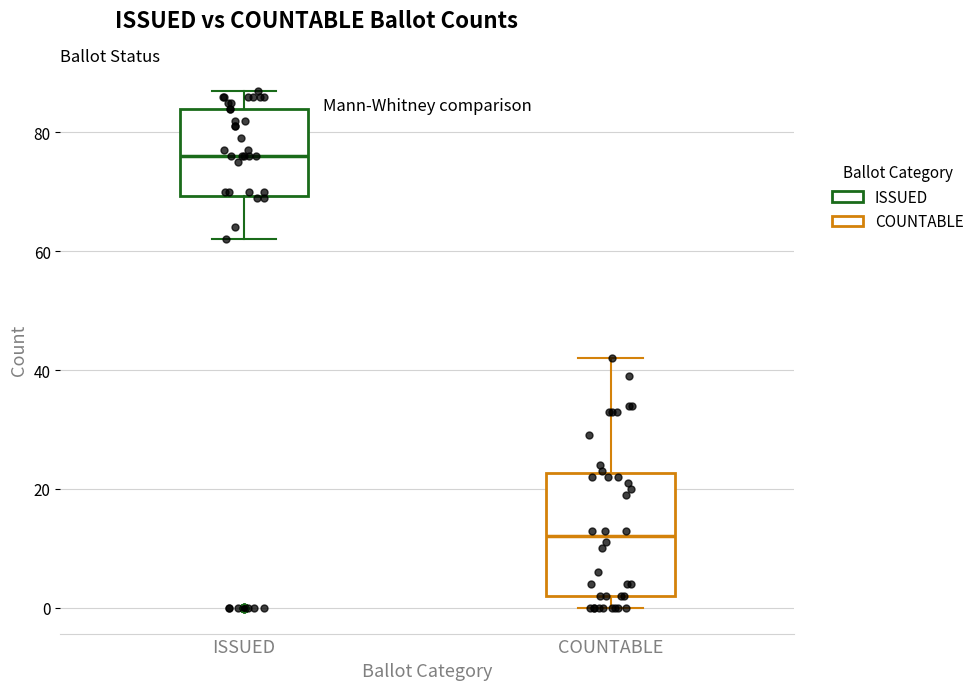

Which box is the tallest, from its lower edge to its upper edge?

COUNTABLE